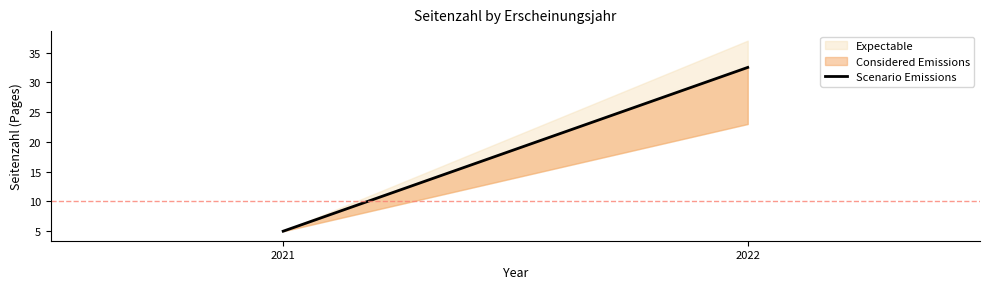

What is the smallest value displayed?

5.0